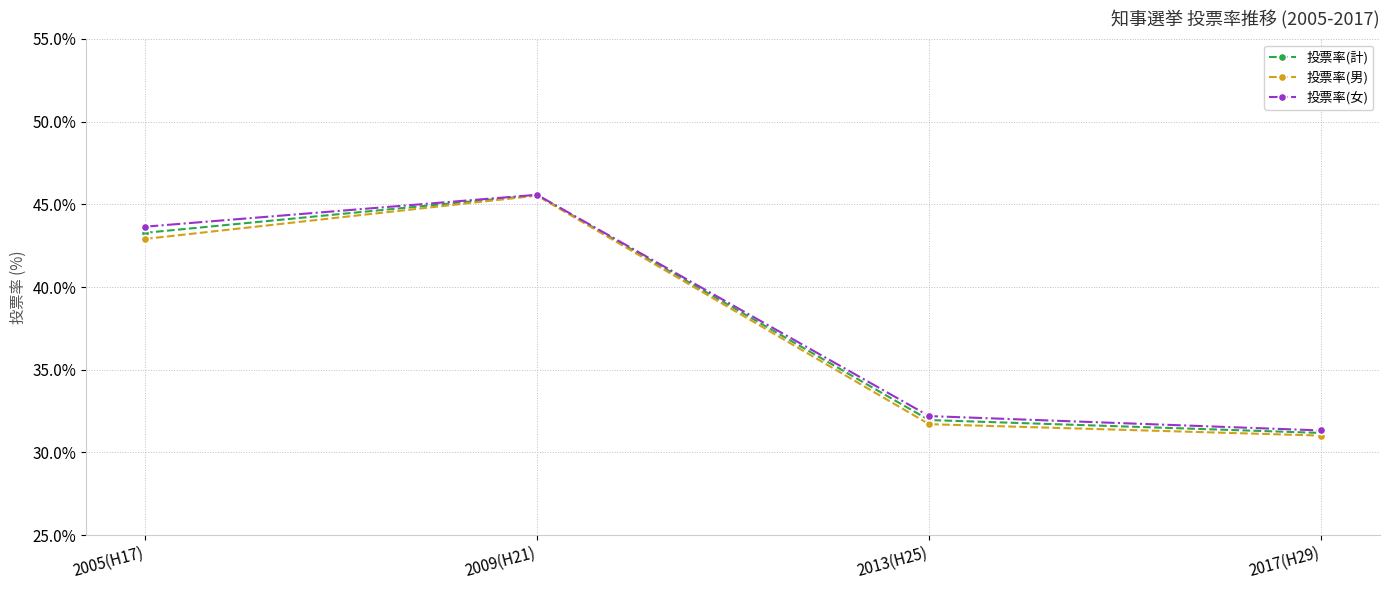

At how many categories does at least one series exceed 41?

2